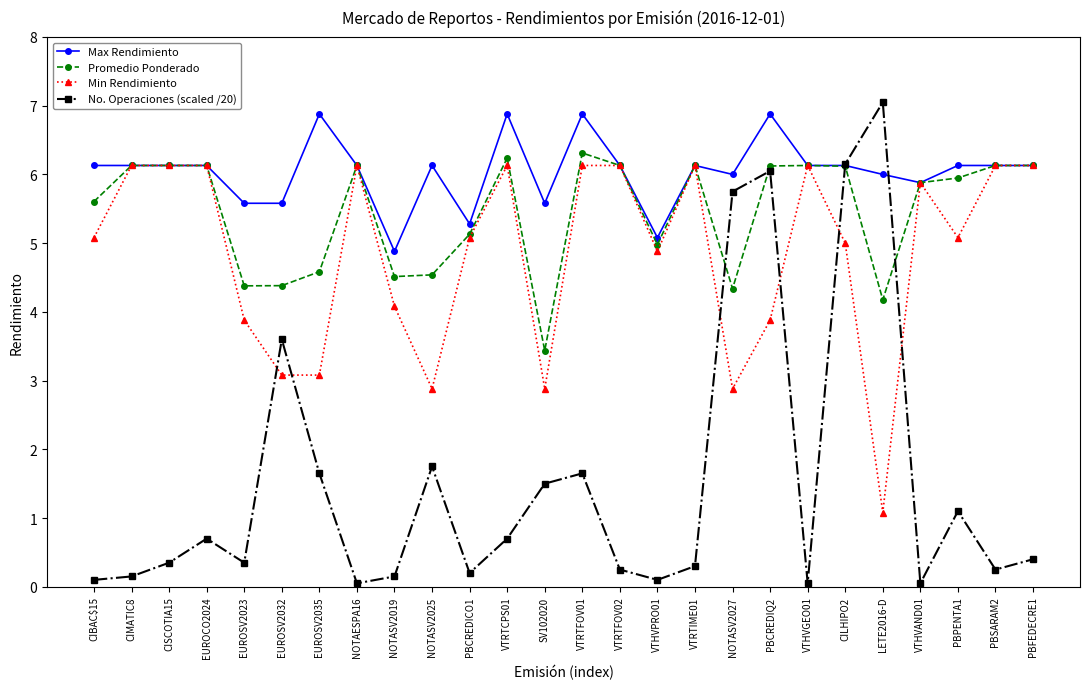

True or false: No. Operaciones (scaled /20) and Min Rendimiento cross at least once.

True